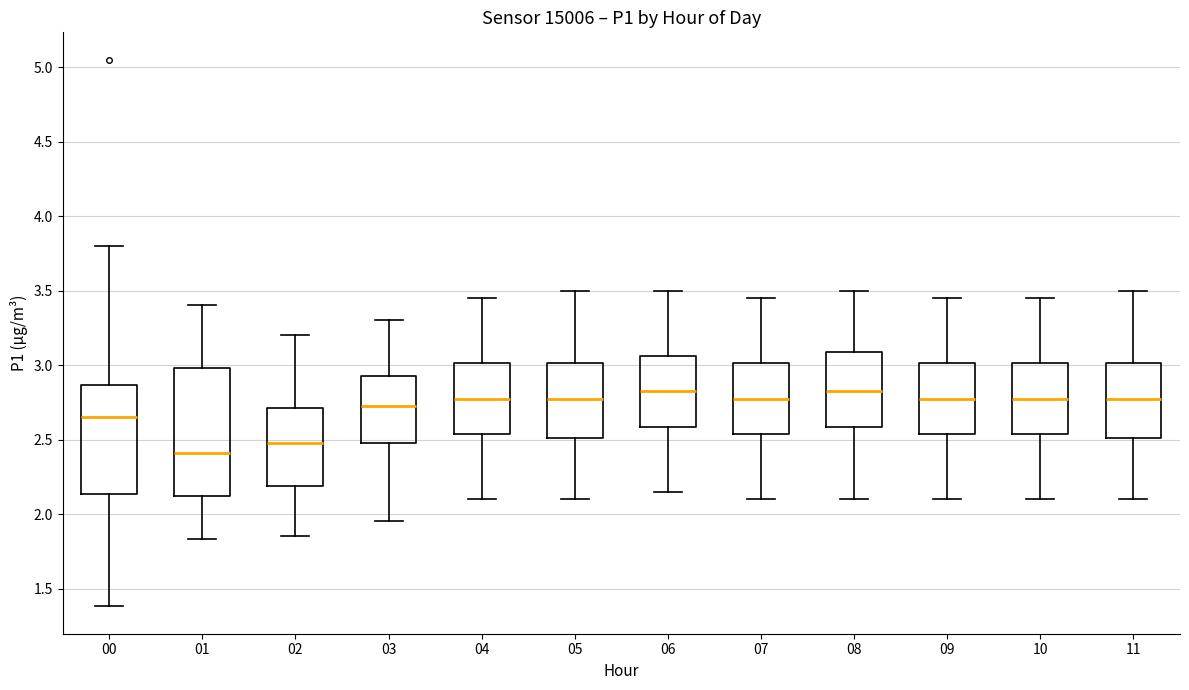

Where does the upper whisker of the box at x = 10 end on the y-axis? The values are not printed on the chart, so give them approximately, as read against the axis.

3.45